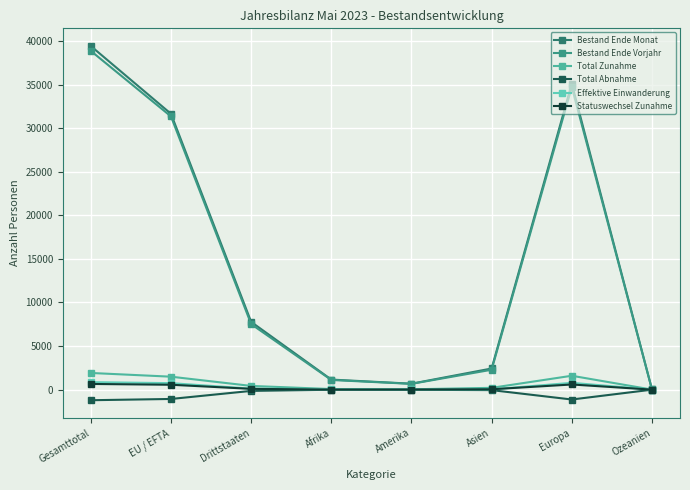

Between Amerika and Ozeanien, which series saw the biggest shift?

Bestand Ende Monat